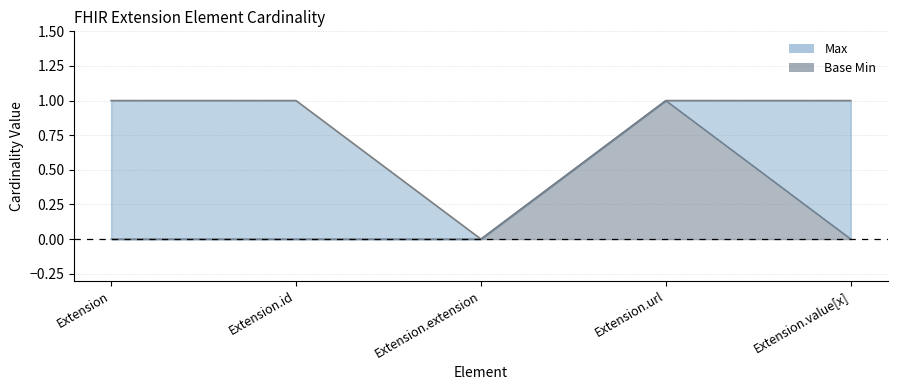

Which series changed the most between Extension and Extension.value[x]?

Max